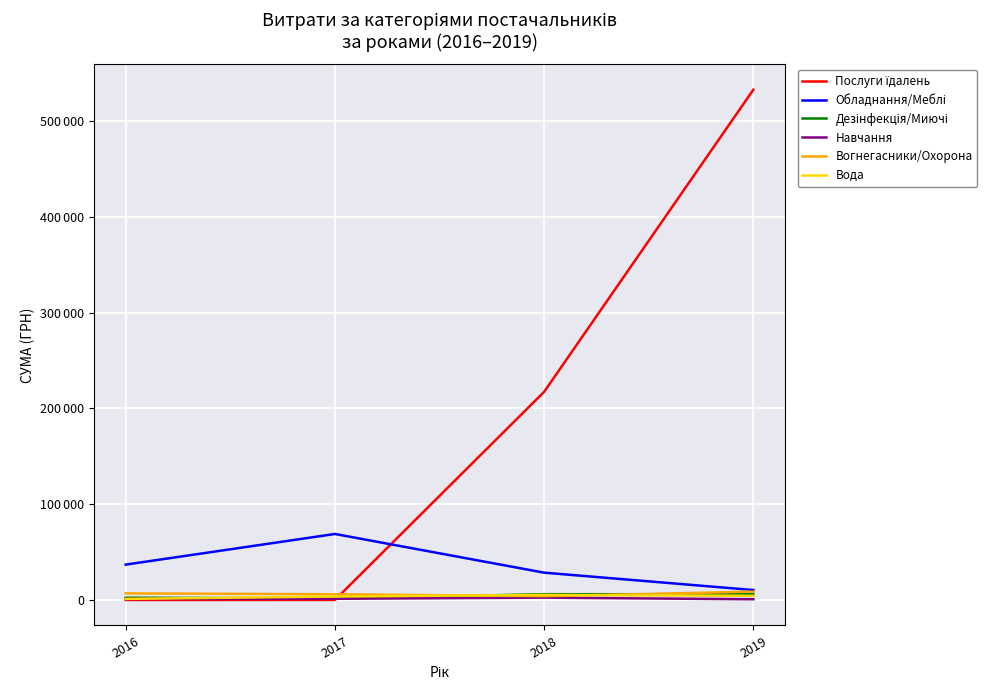

Rank the series by their maximum value, from highest to lowest.

Послуги їдалень, Обладнання/Меблі, Вогнегасники/Охорона, Дезінфекція/Миючі, Вода, Навчання